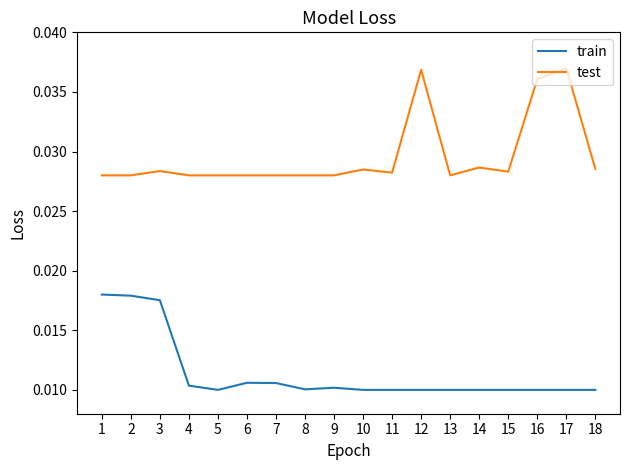

Which series has the largest range (max minus min)?

test